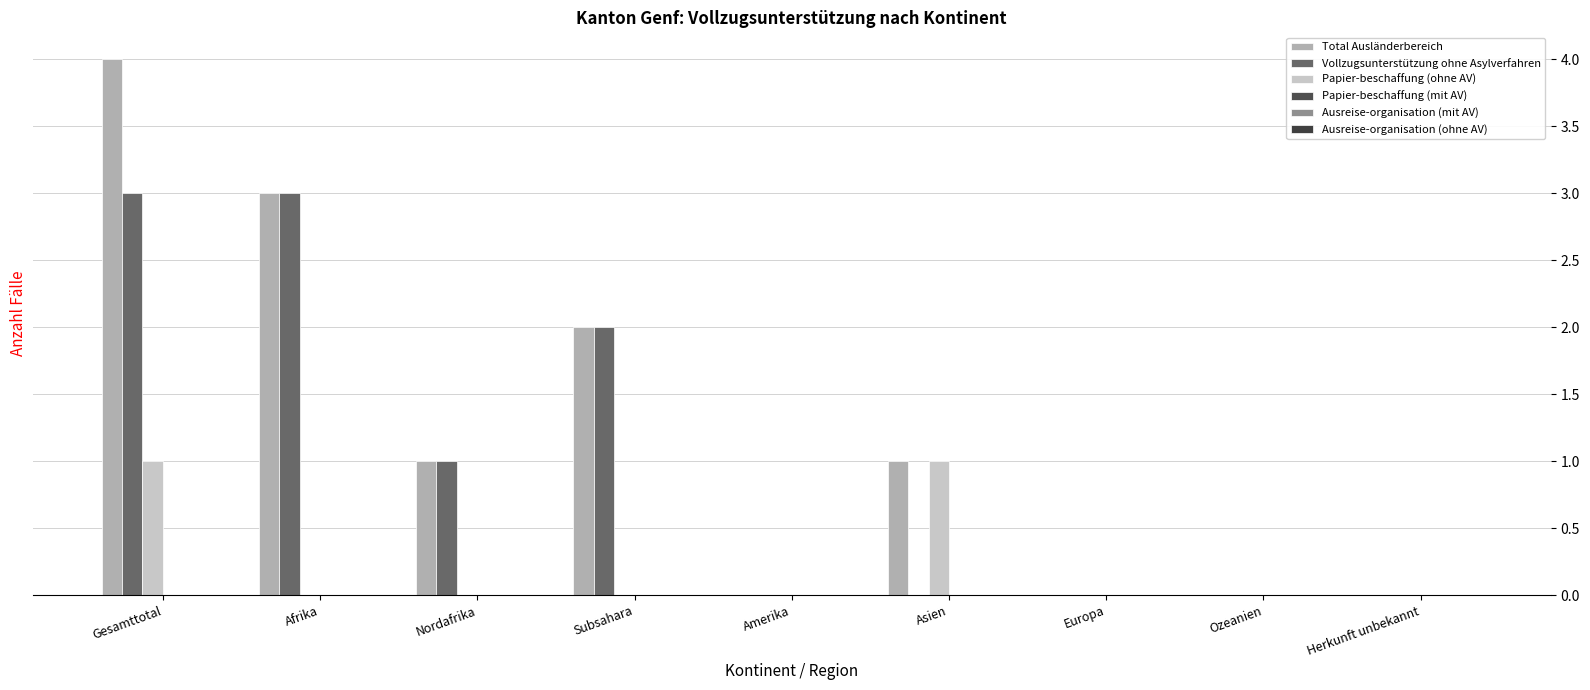

At which category is the sum across all series the highest?

Gesamttotal